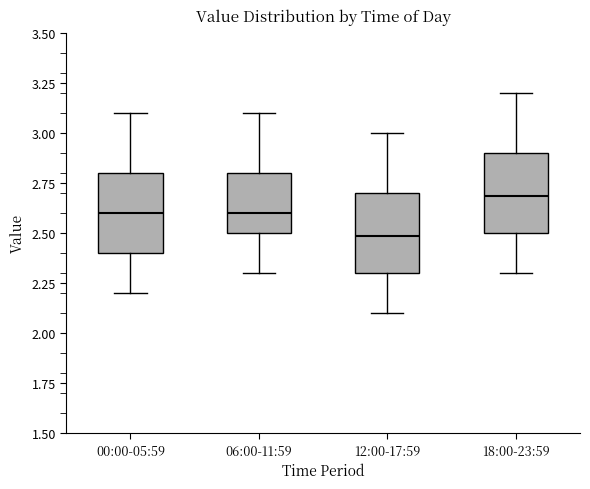

Which box has the highest median line?

18:00-23:59